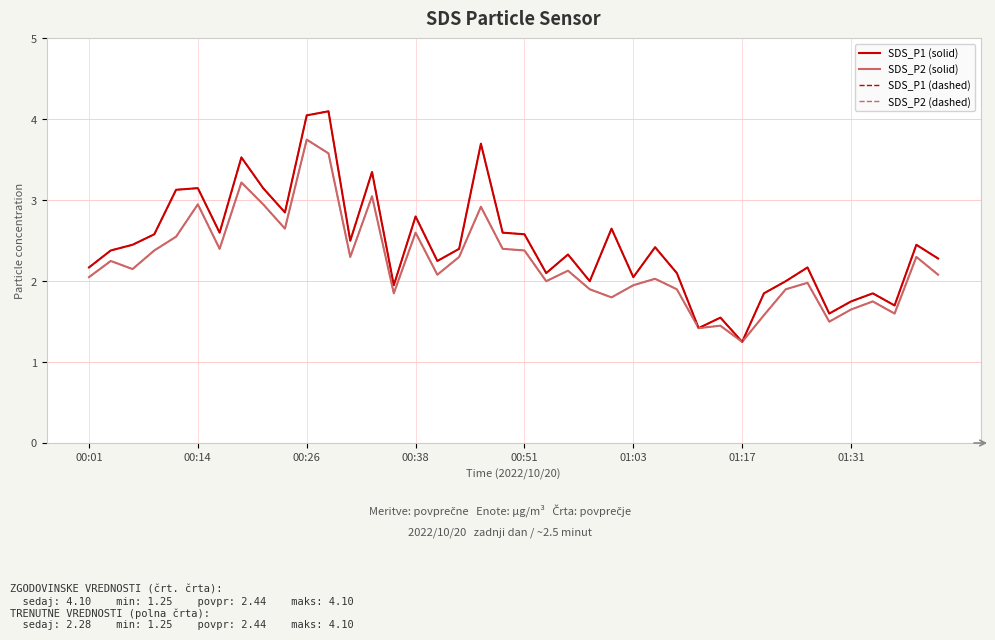

Does the chart display data point markers on the line(s)?

No